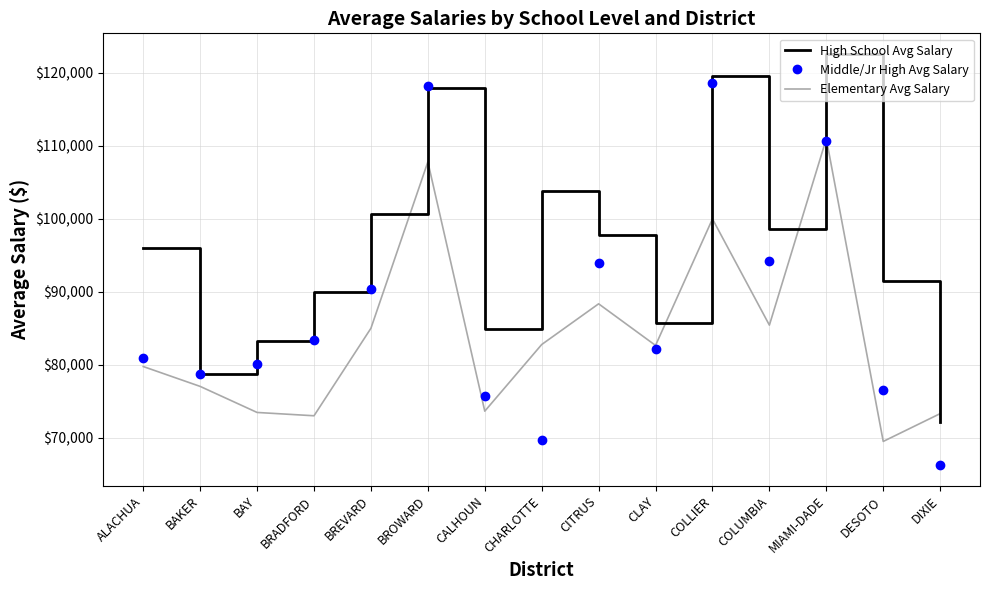

Between CHARLOTTE and DIXIE, which series saw the biggest shift?

High School Avg Salary